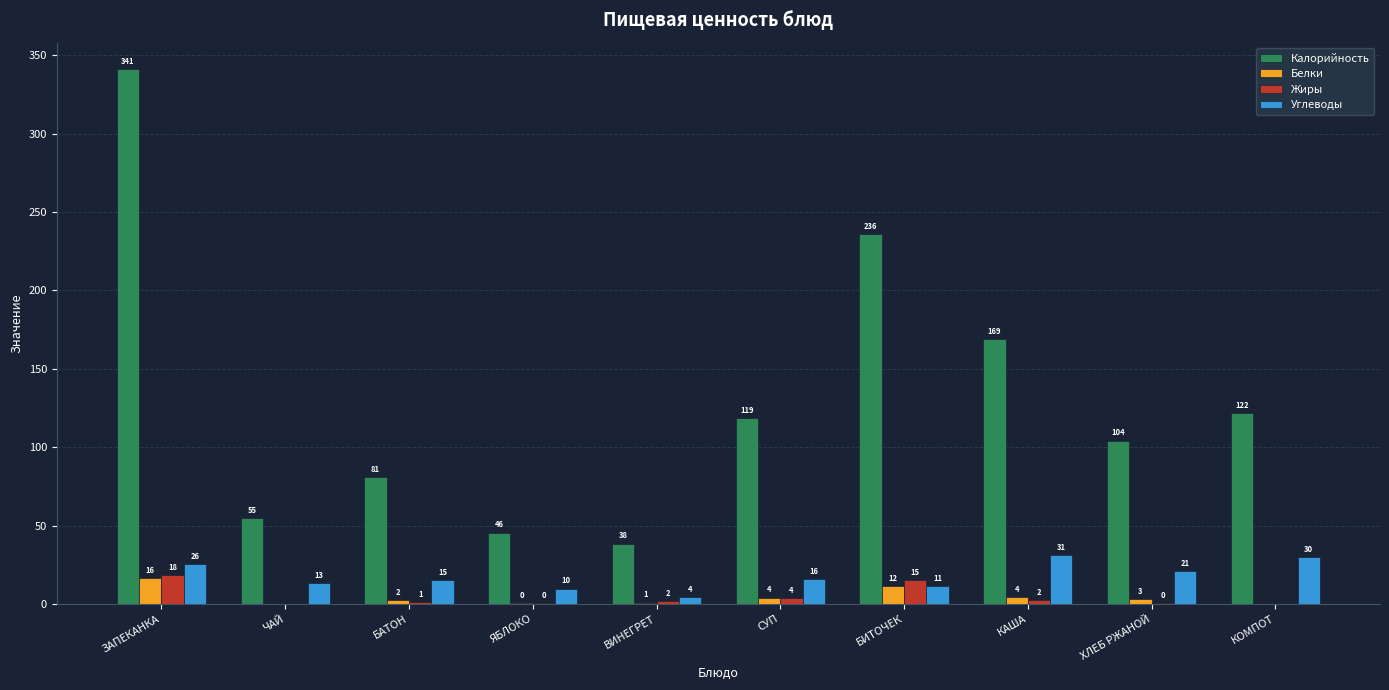

What is the label of the 5th bar from the right?

СУП